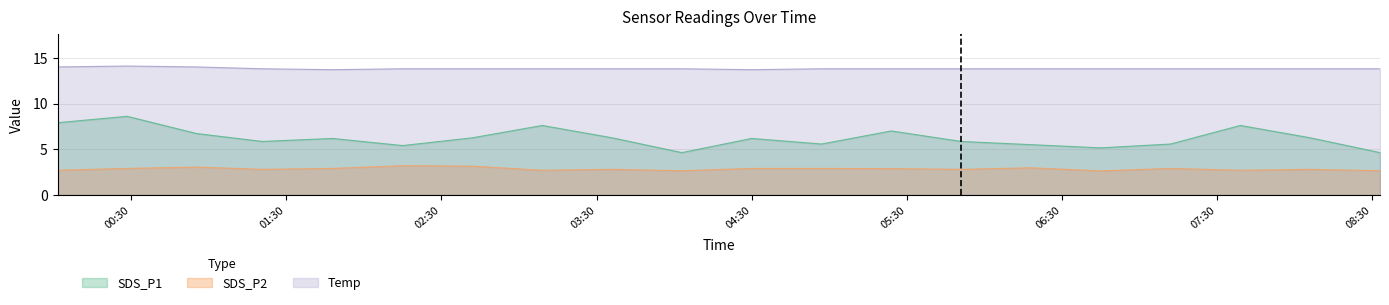

True or false: Temp and SDS_P1 intersect in this chart.

False